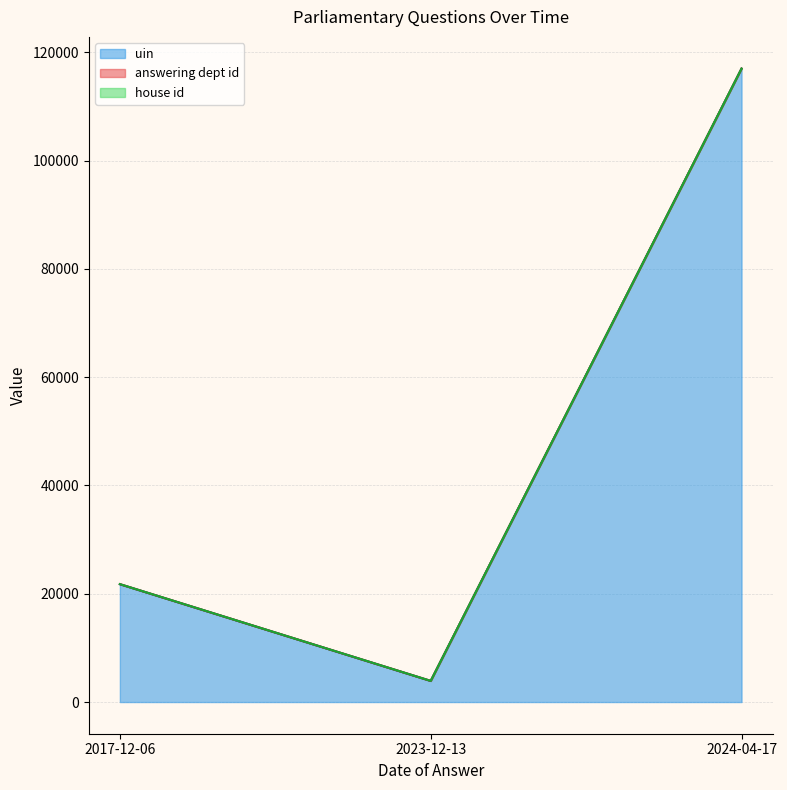

The value of answering dept id at 2024-04-17 is 17. True or false?

True